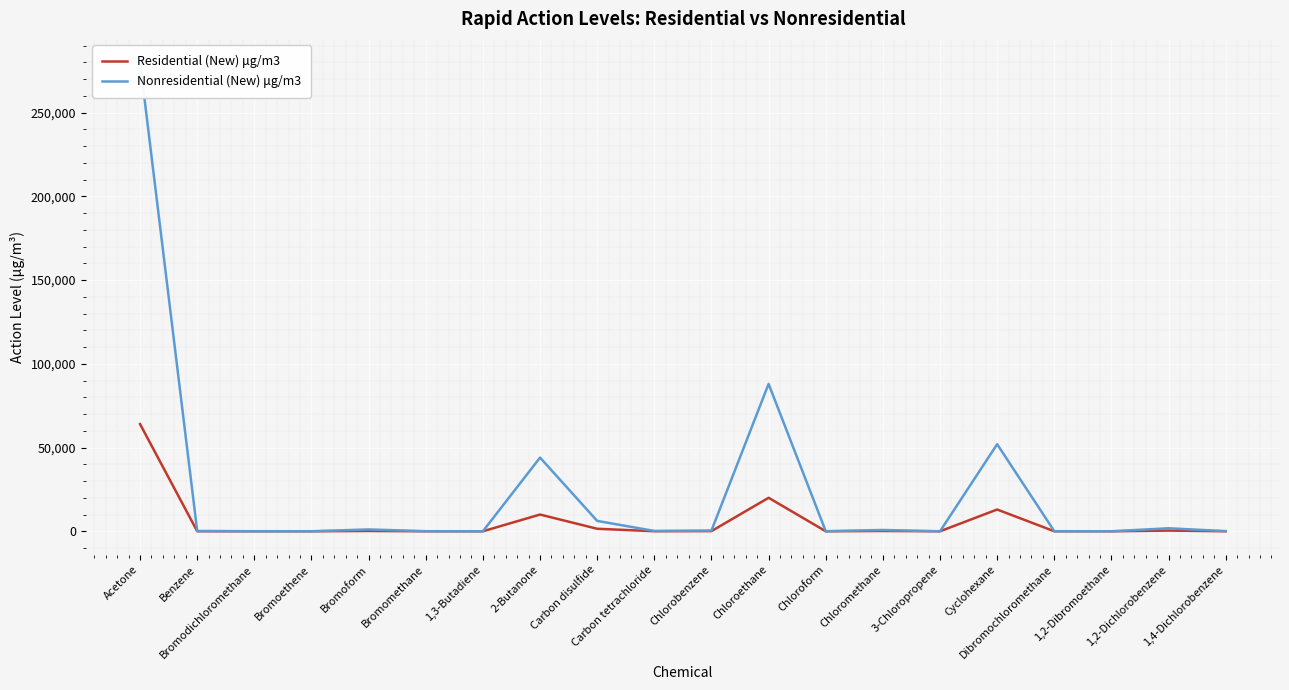

At Acetone, list the series in order from largest to smallest.

Nonresidential (New) μg/m3, Residential (New) μg/m3